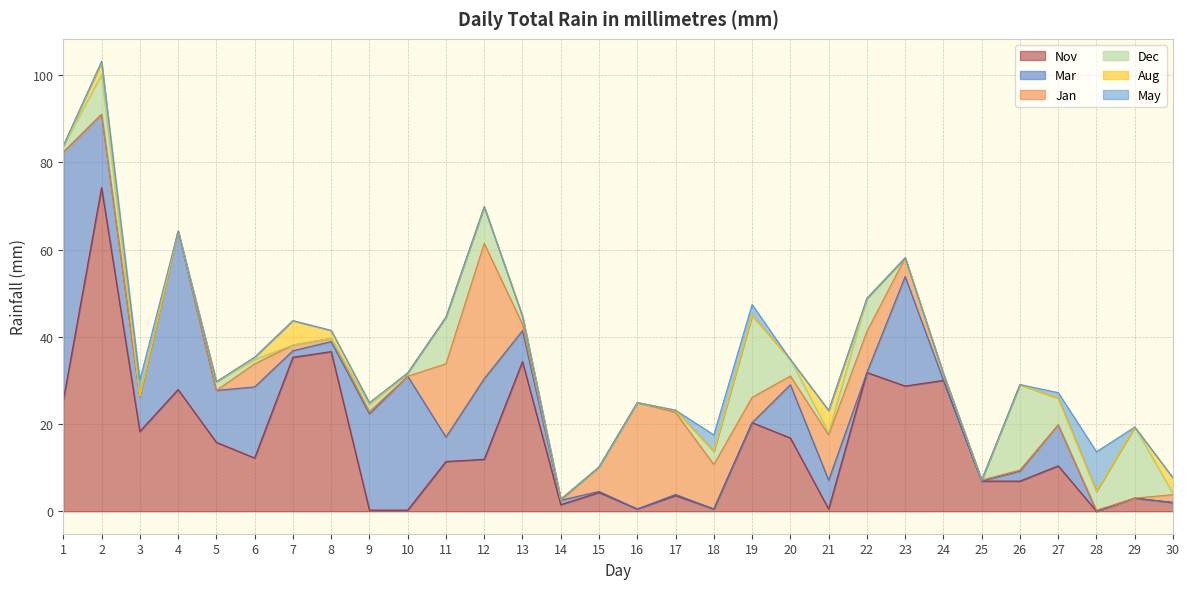

How many interior local peaks does the Jan series have?

5